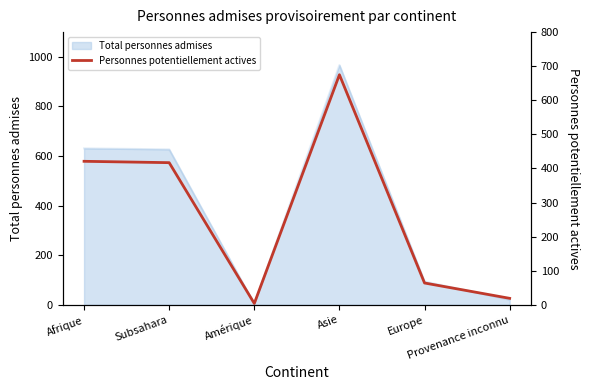

The chart shows a value of 64 at Europe. True or false?

True